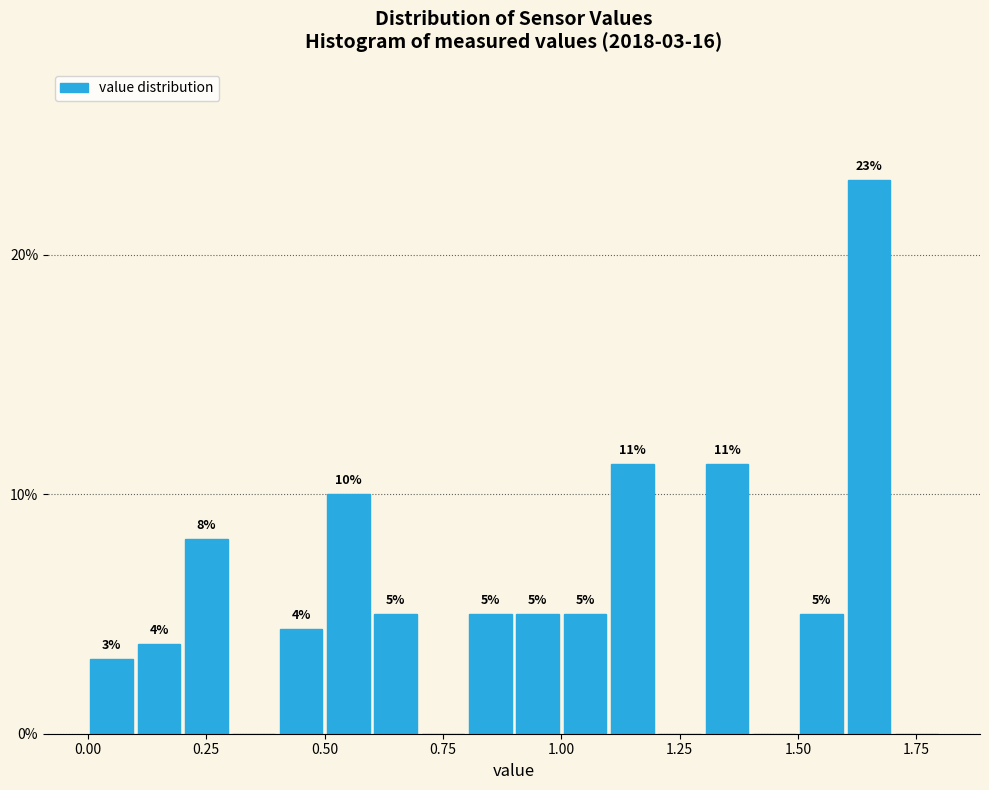

Around what value on the x-axis is the tallest bar? Give the approximate position of its centre, as read against the axis.

1.65